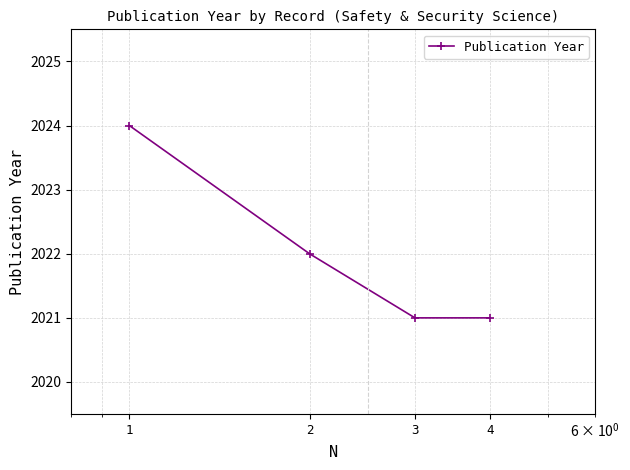

What is the sum of all values?

8088